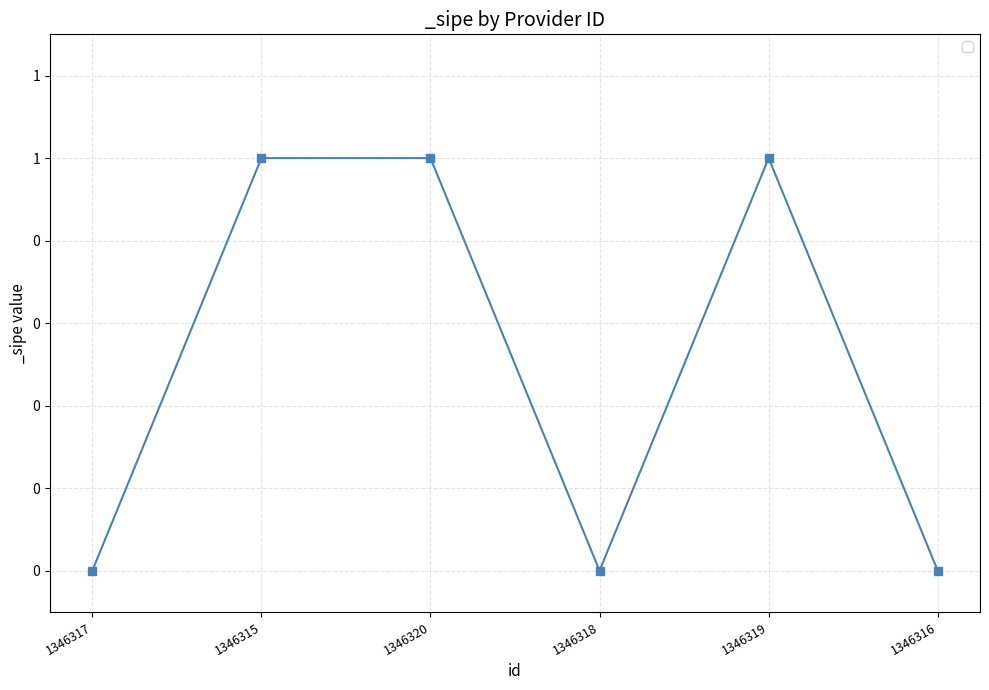

Which has a higher value, 1346320 or 1346318?

1346320